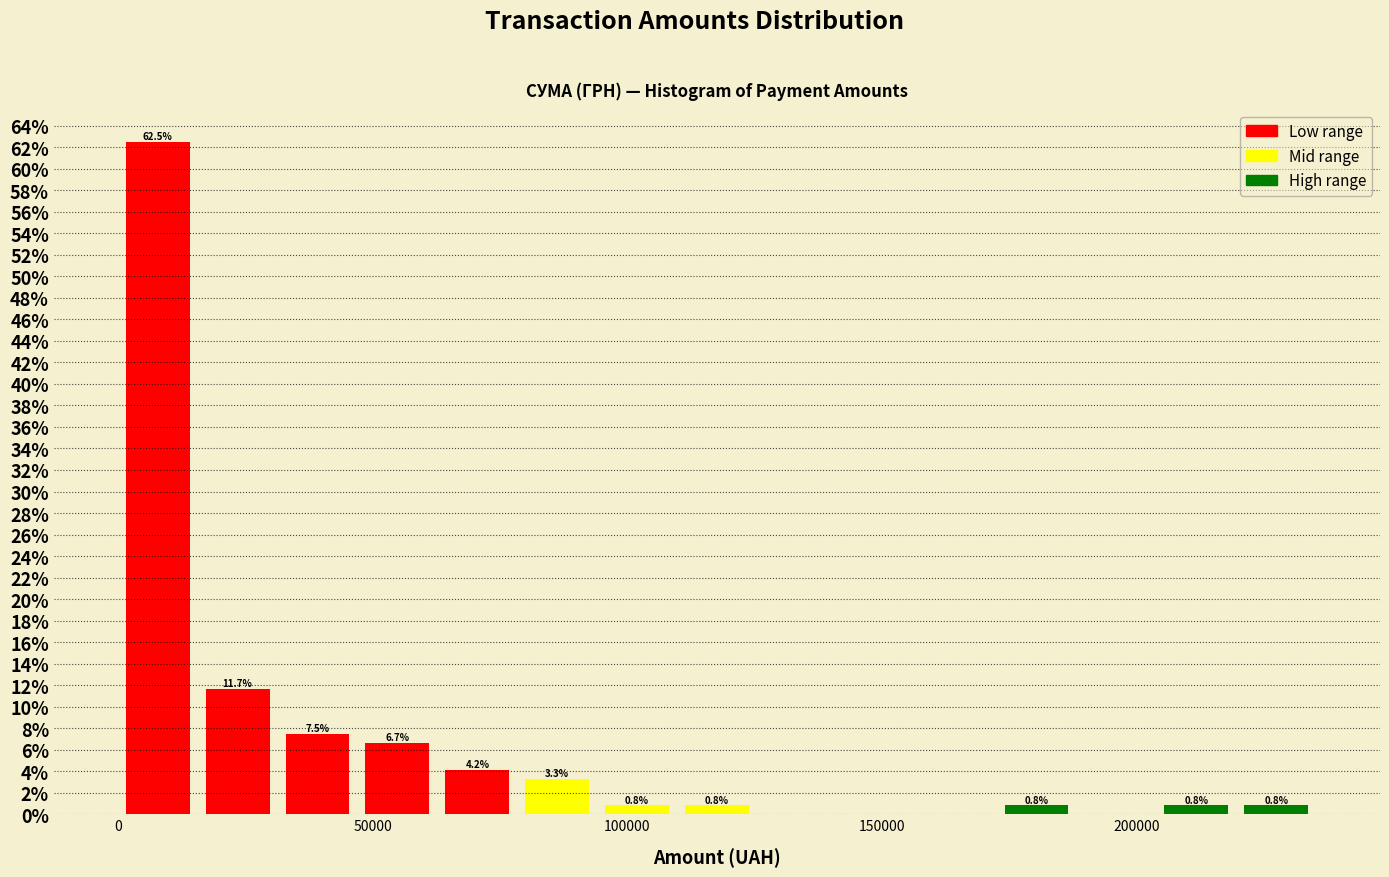

Read against the x-axis, roughly where is the centre of the tallest bar?

10000